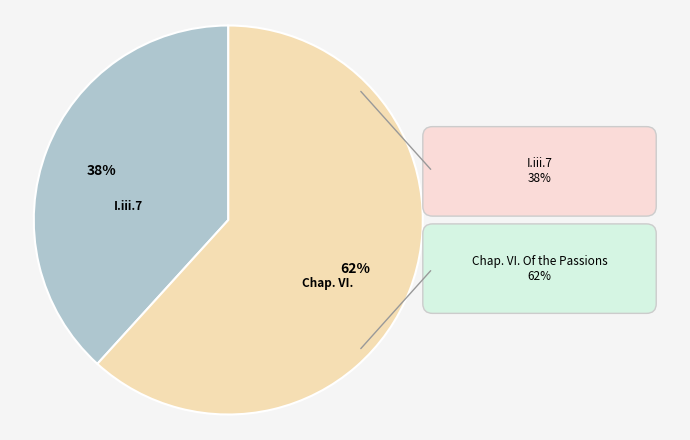

Count the number of slices in the pie.

2